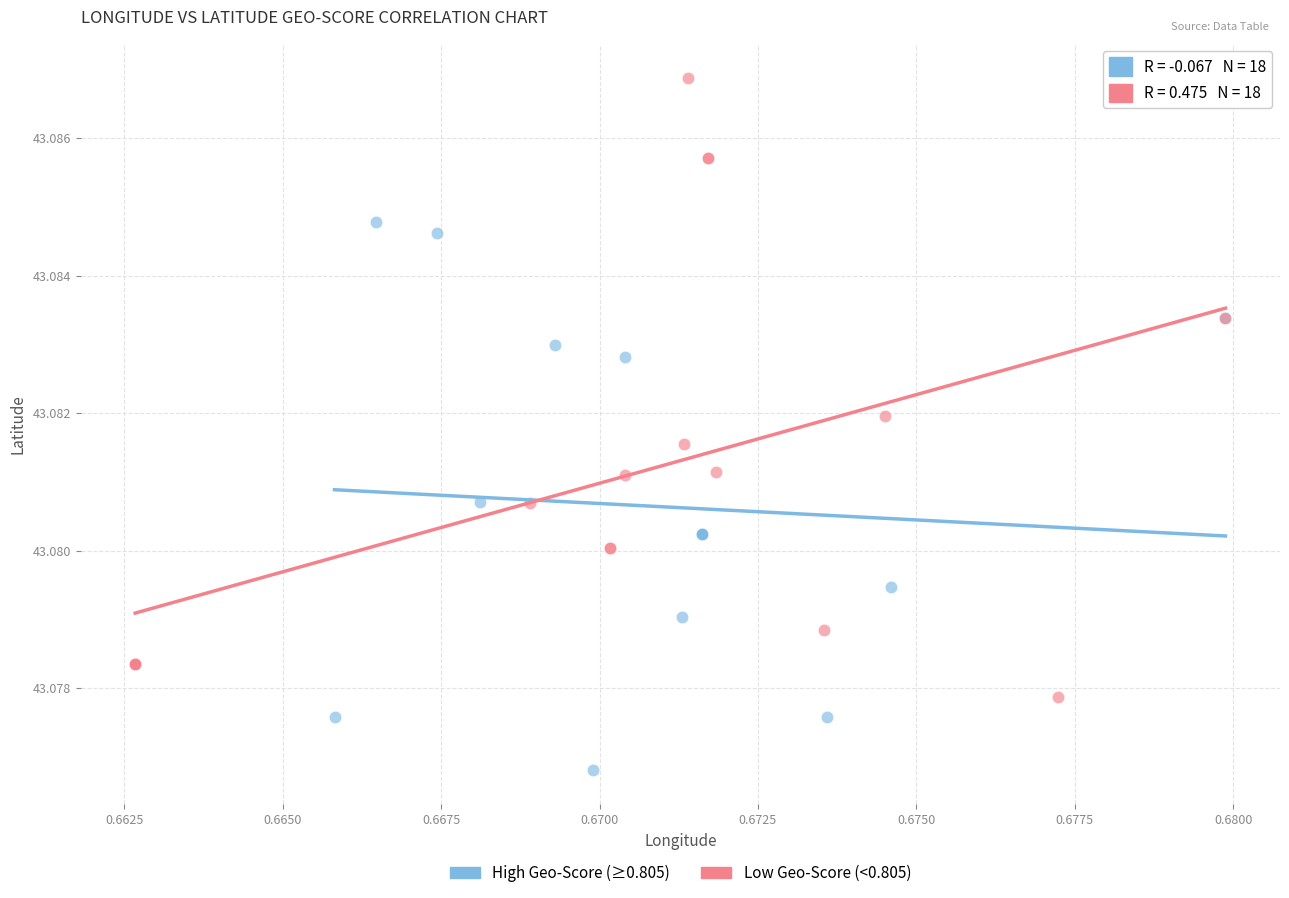

Which series has the largest Y range (max minus min)?

Low Geo-Score (<0.805)